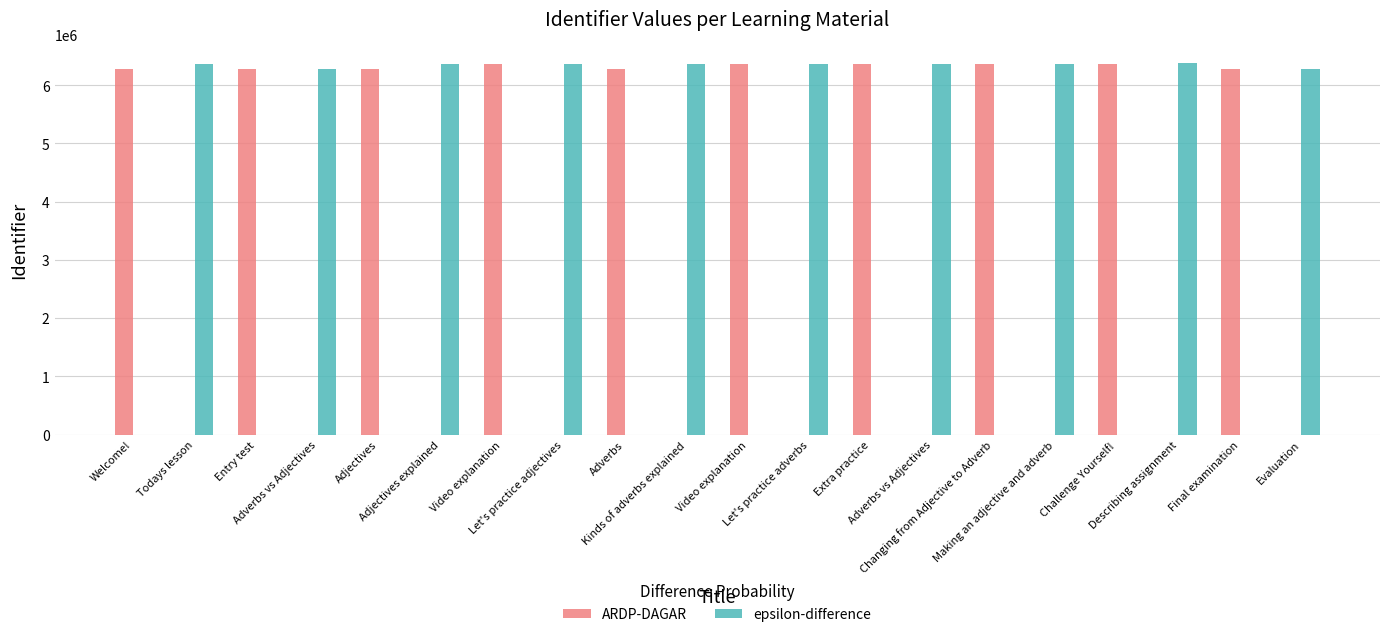

What are all the series names shown in the legend?

ARDP-DAGAR, epsilon-difference